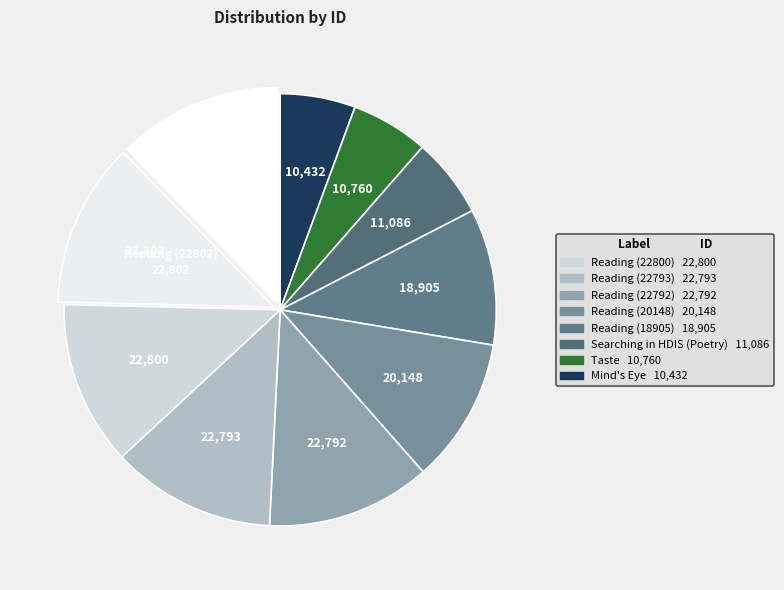

How many slices are in this pie chart?

10